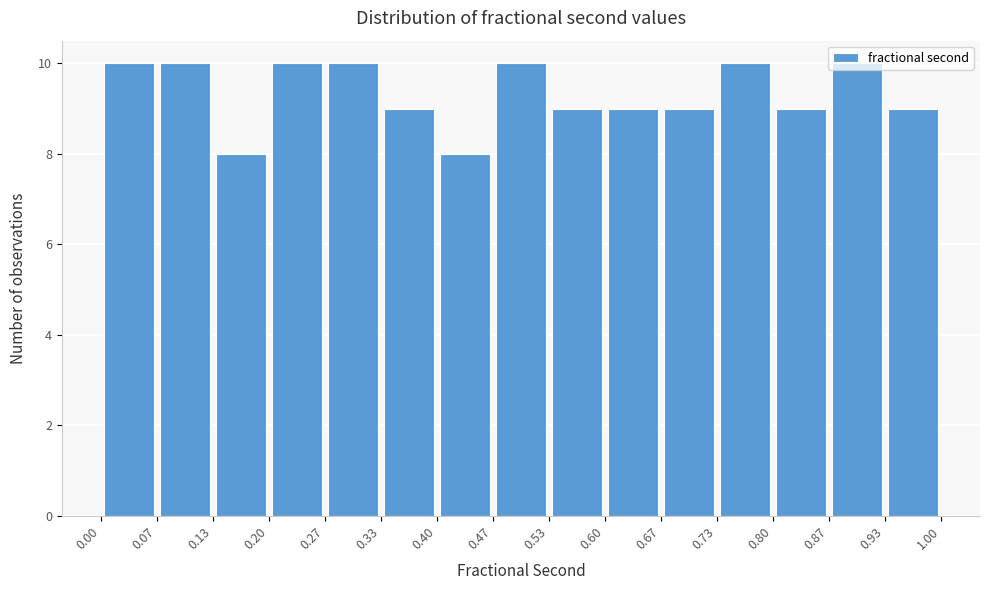

Reading left to right, transcribe this chart: for each bar, give the range it covers on the x-axis and its height. The values are not printed on the chart, so give them approximately, as read against the axis.

0.00 to 0.07: 10
0.07 to 0.13: 10
0.13 to 0.20: 8
0.20 to 0.27: 10
0.27 to 0.33: 10
0.33 to 0.40: 9
0.40 to 0.47: 8
0.47 to 0.53: 10
0.53 to 0.60: 9
0.60 to 0.67: 9
0.67 to 0.73: 9
0.73 to 0.80: 10
0.80 to 0.87: 9
0.87 to 0.93: 10
0.93 to 1.00: 9